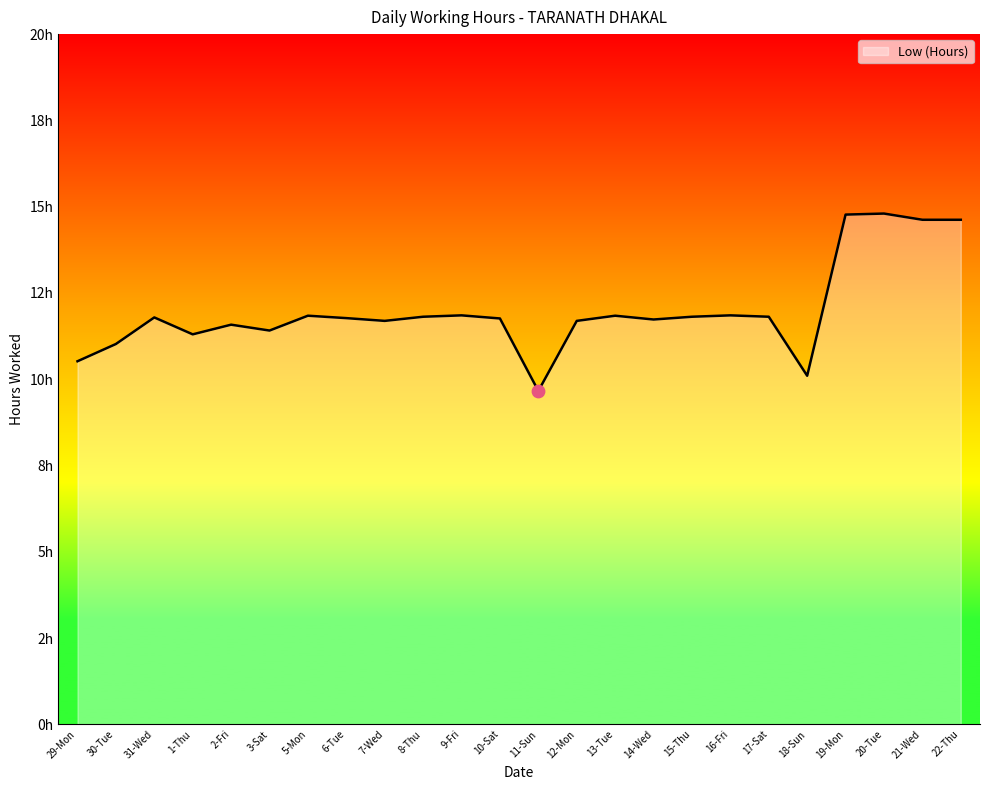

What is the change in value from 8-Thu to 22-Thu?

+2.8